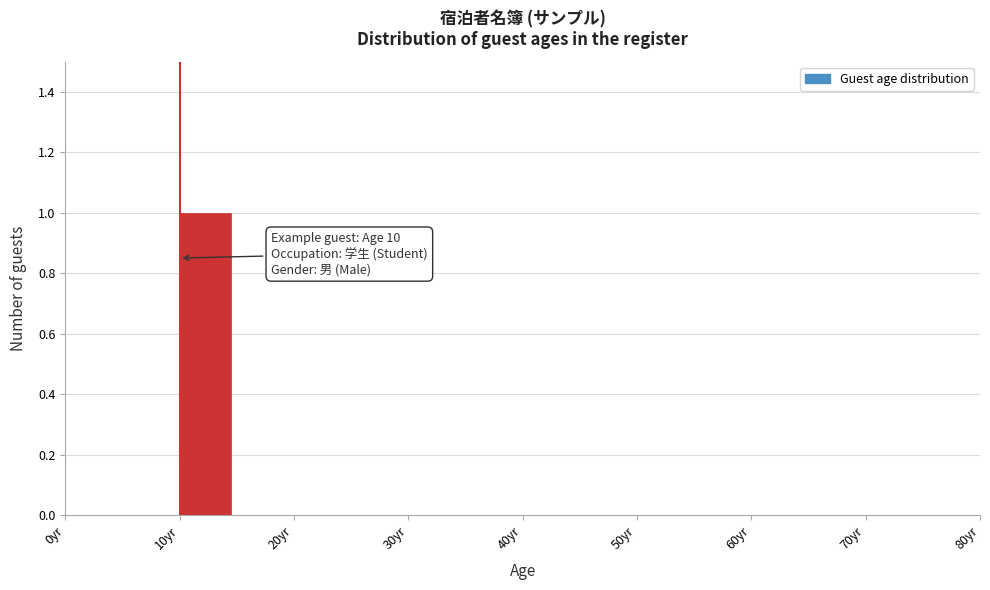

Which range on the x-axis has the tallest bar?

10 to 15